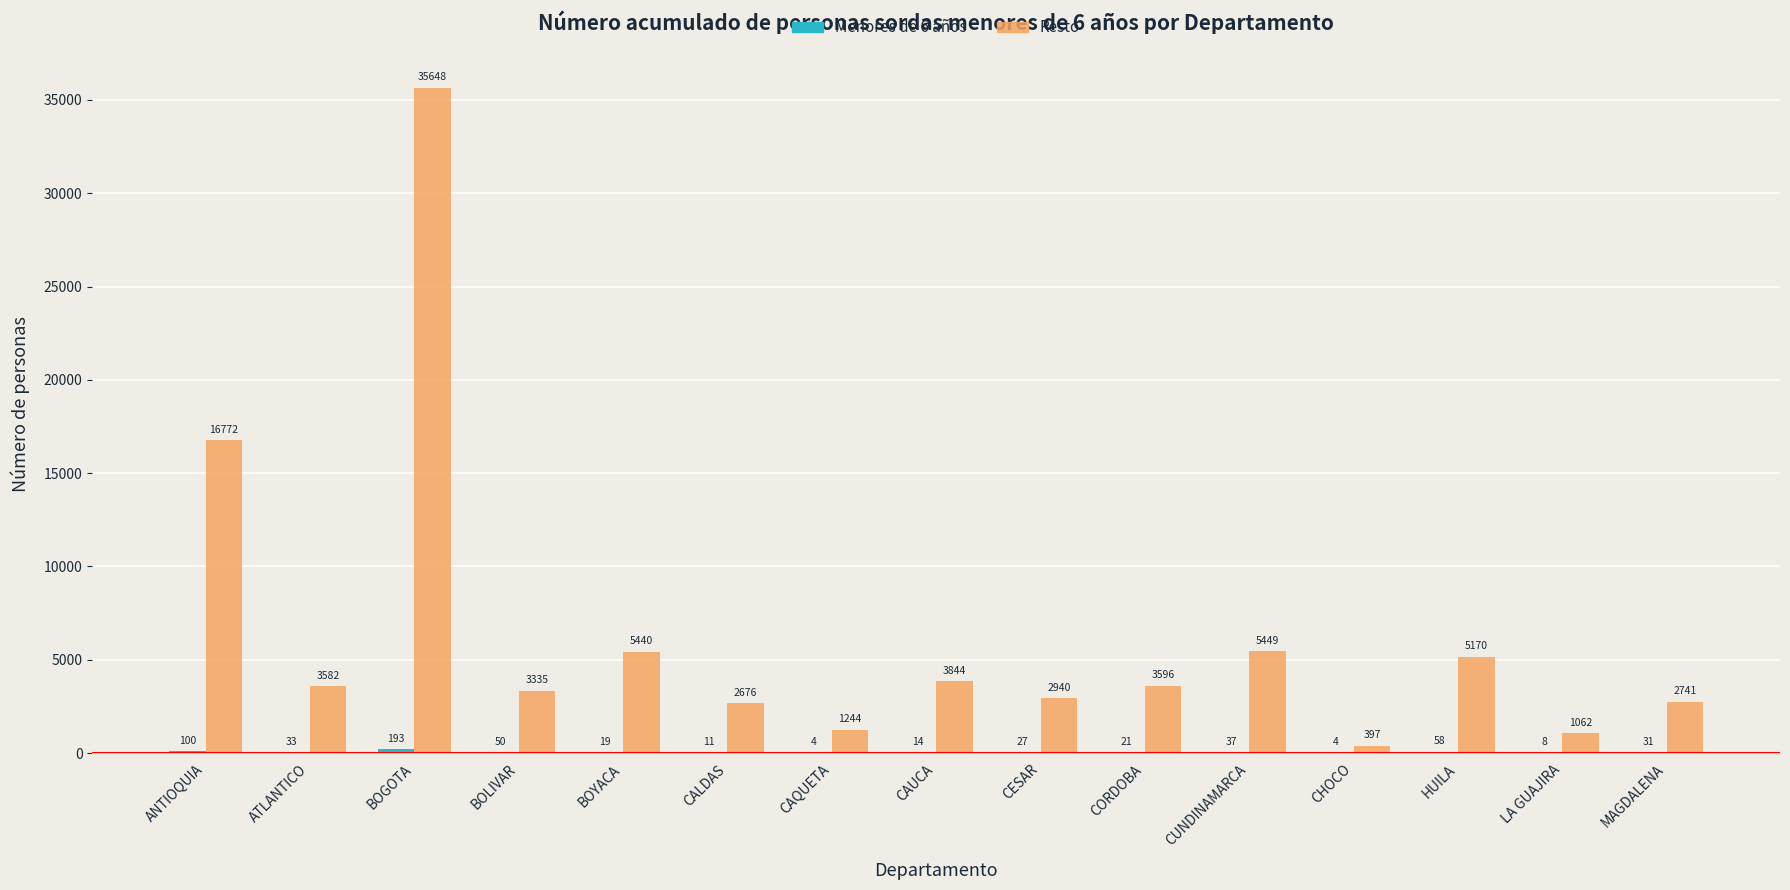

What is the sum of the Resto values at LA GUAJIRA and CALDAS?

3738